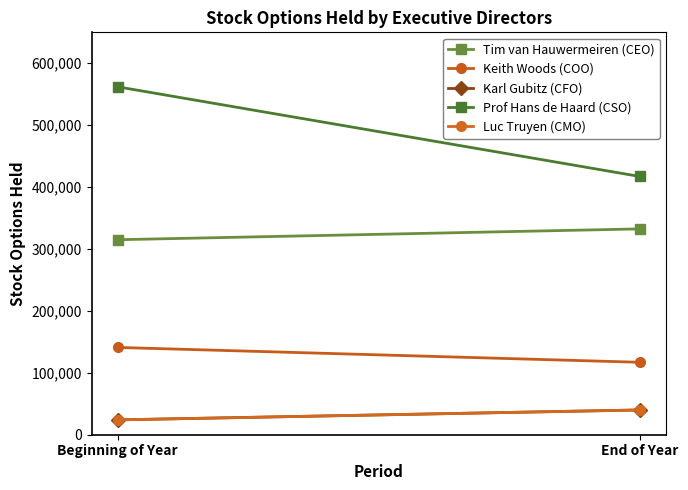

What is the minimum value for Keith Woods (COO)?

117000